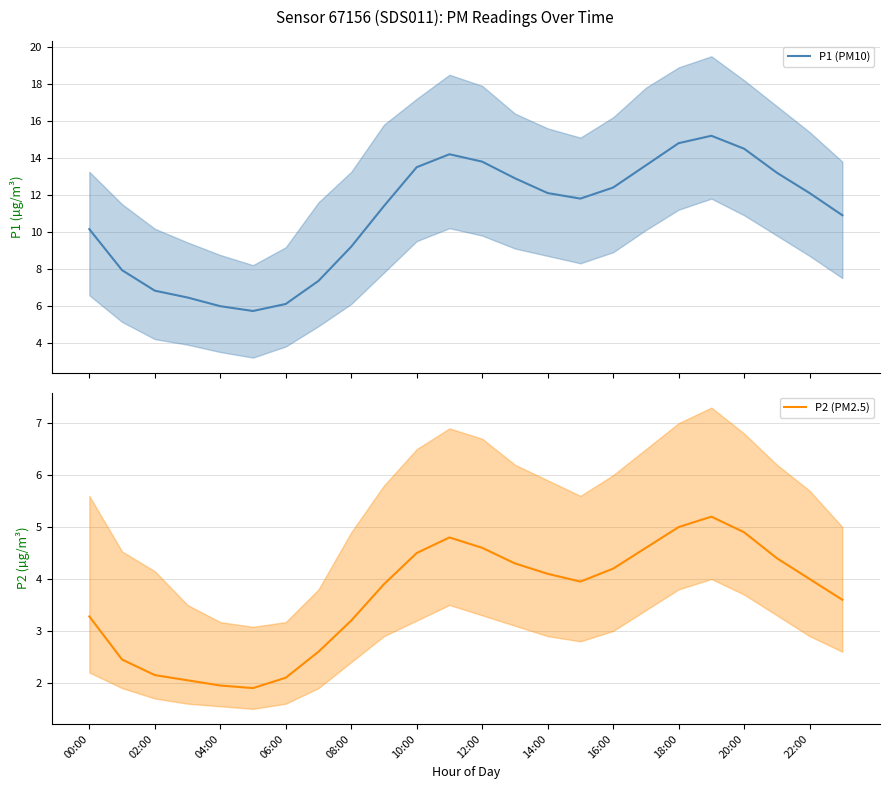

What is the highest value of the P1 (PM10) series?

15.2